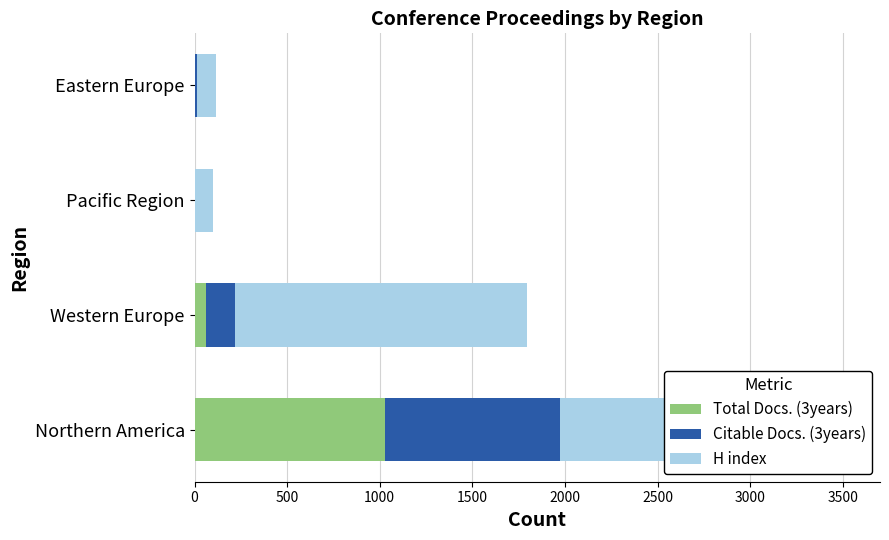

Which category has the highest value in the Total Docs. (3years) series?

Northern America